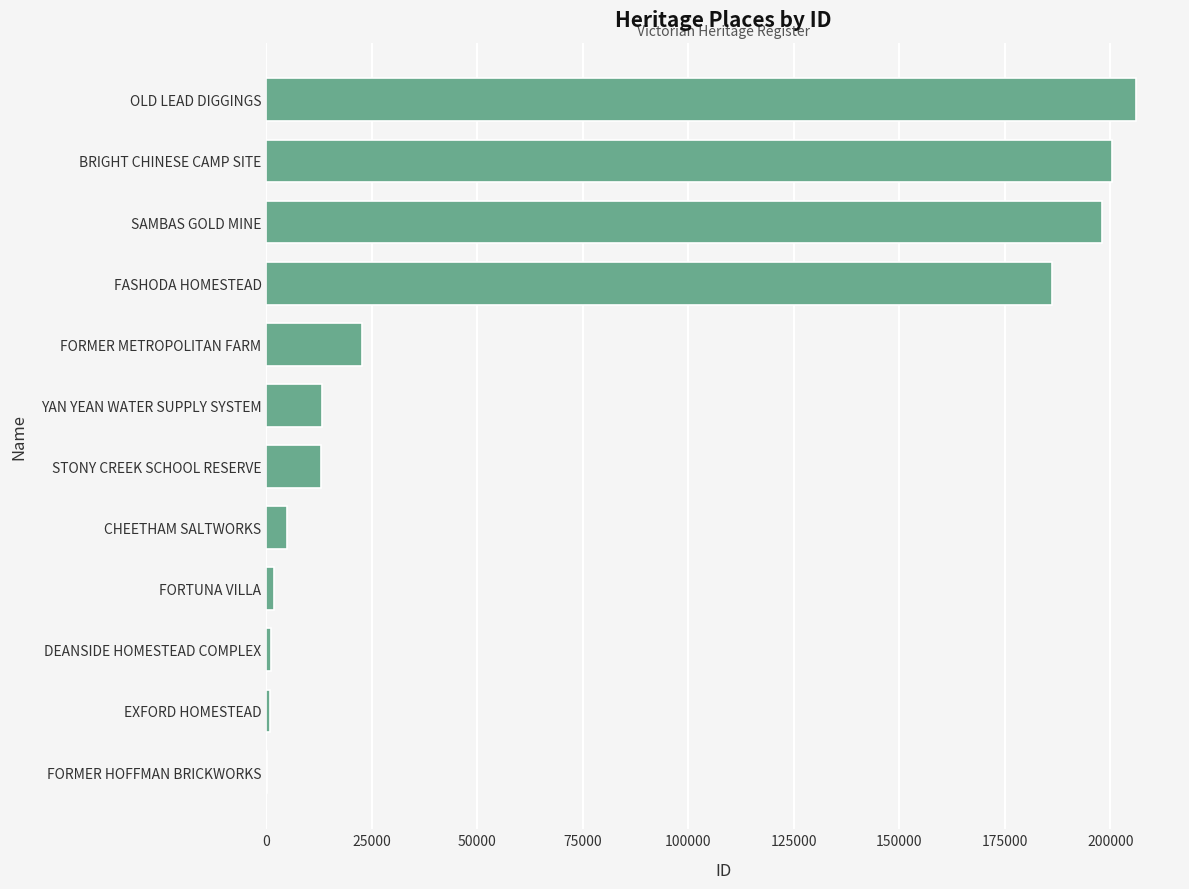

Count the number of data series in this chart.

1